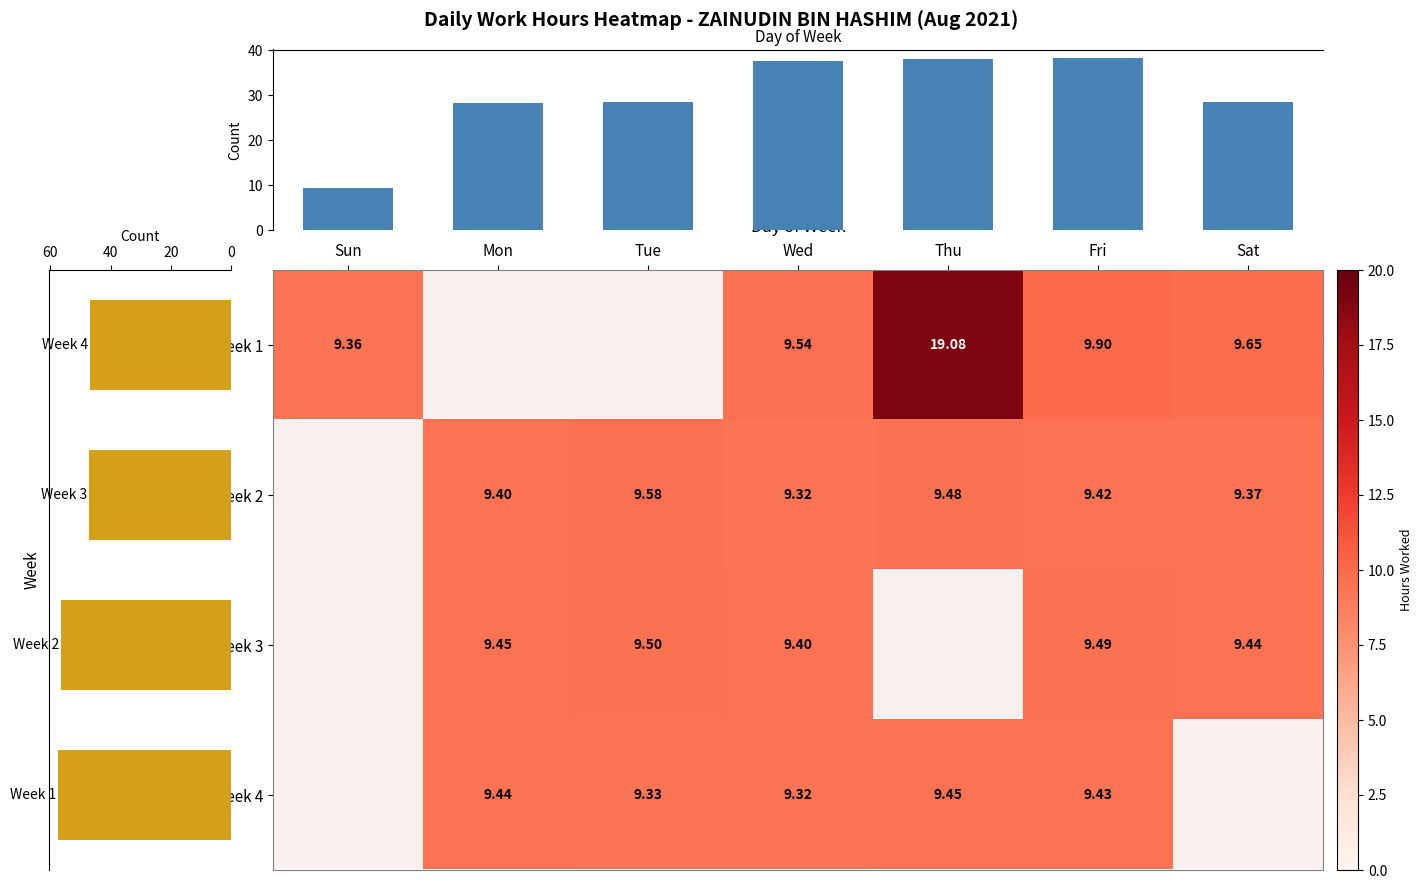

At which label is 1 closest to 9?

Sun